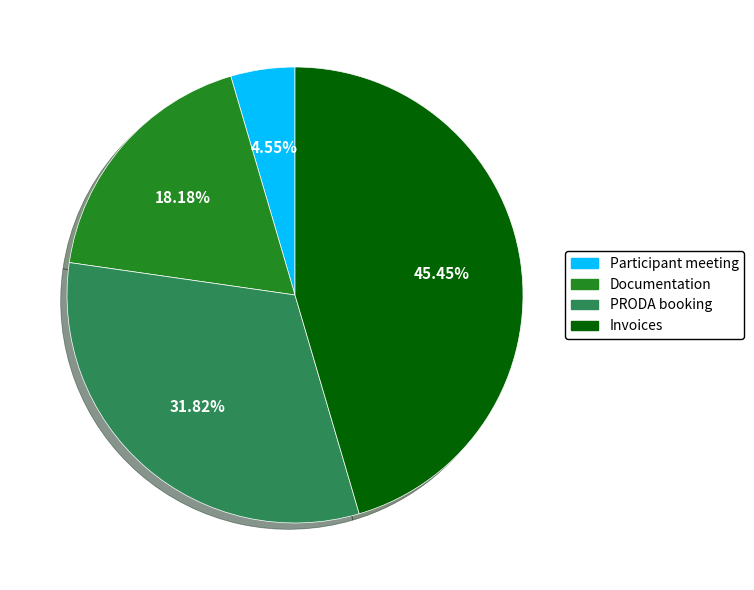

What percentage is the Participant meeting slice, to the nearest percent?

5%